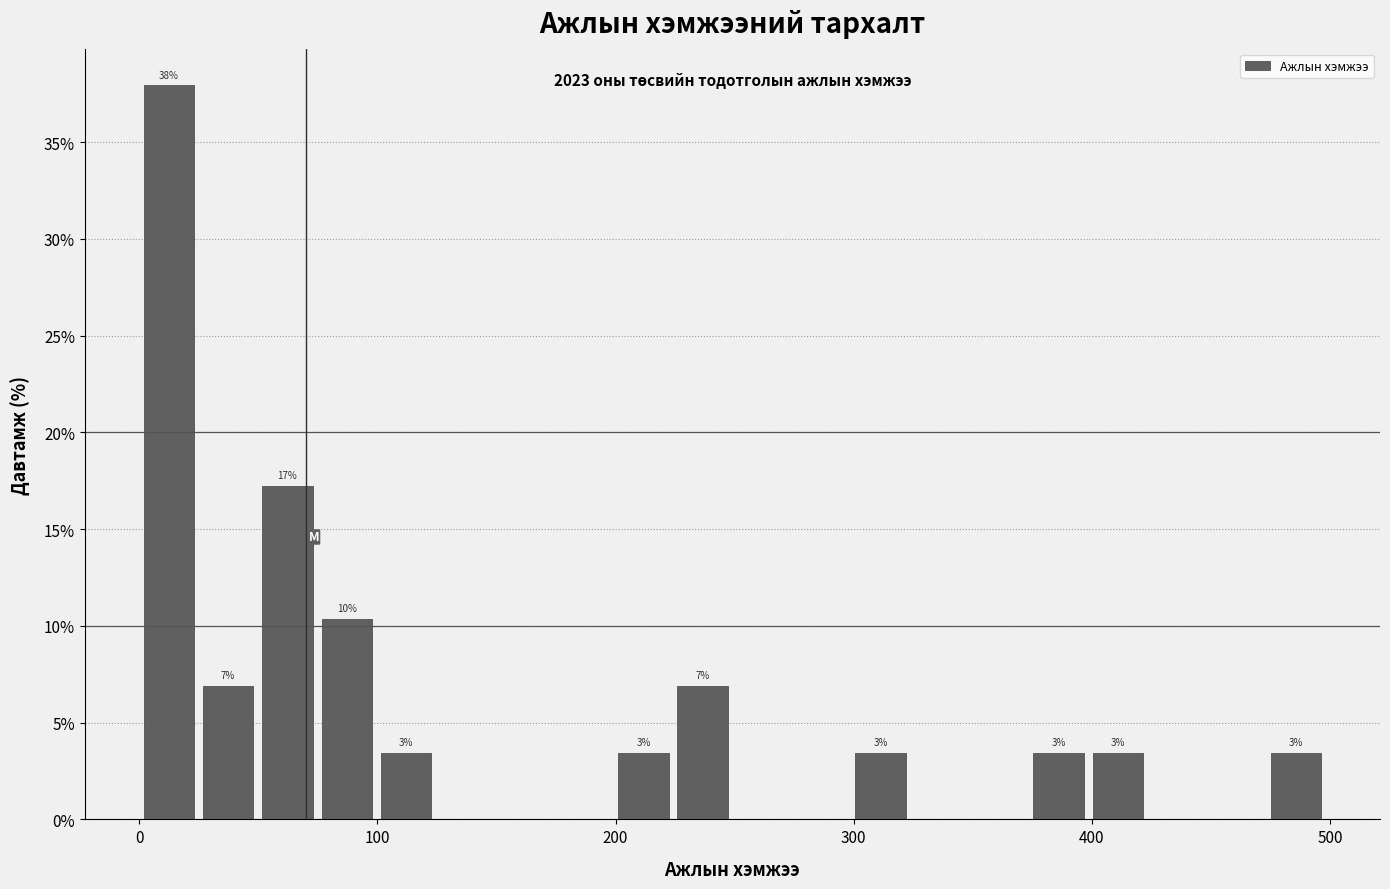

Read against the x-axis, roughly where is the centre of the tallest bar?

10